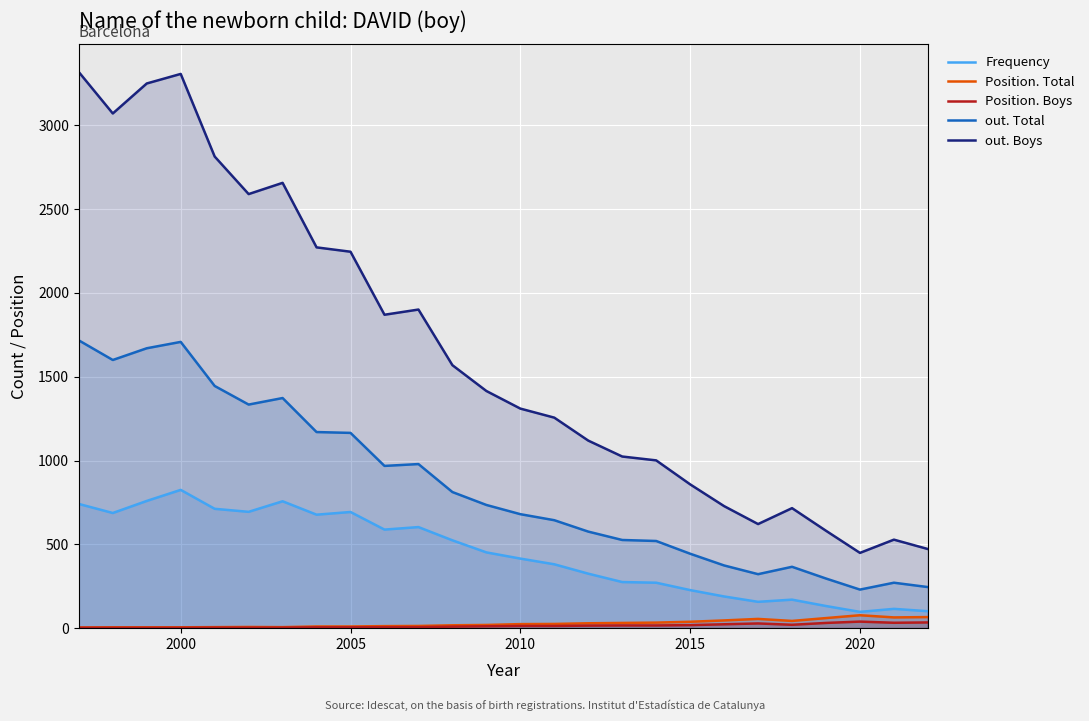

Which series has the largest total across all categories?

out. Boys